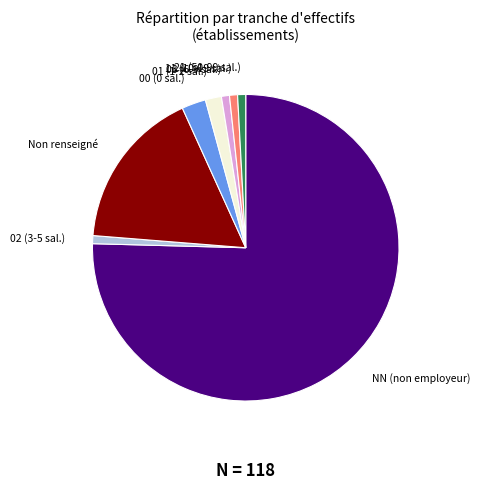

True or false: 03 (6-9 sal.) accounts for 1% of the total.

True